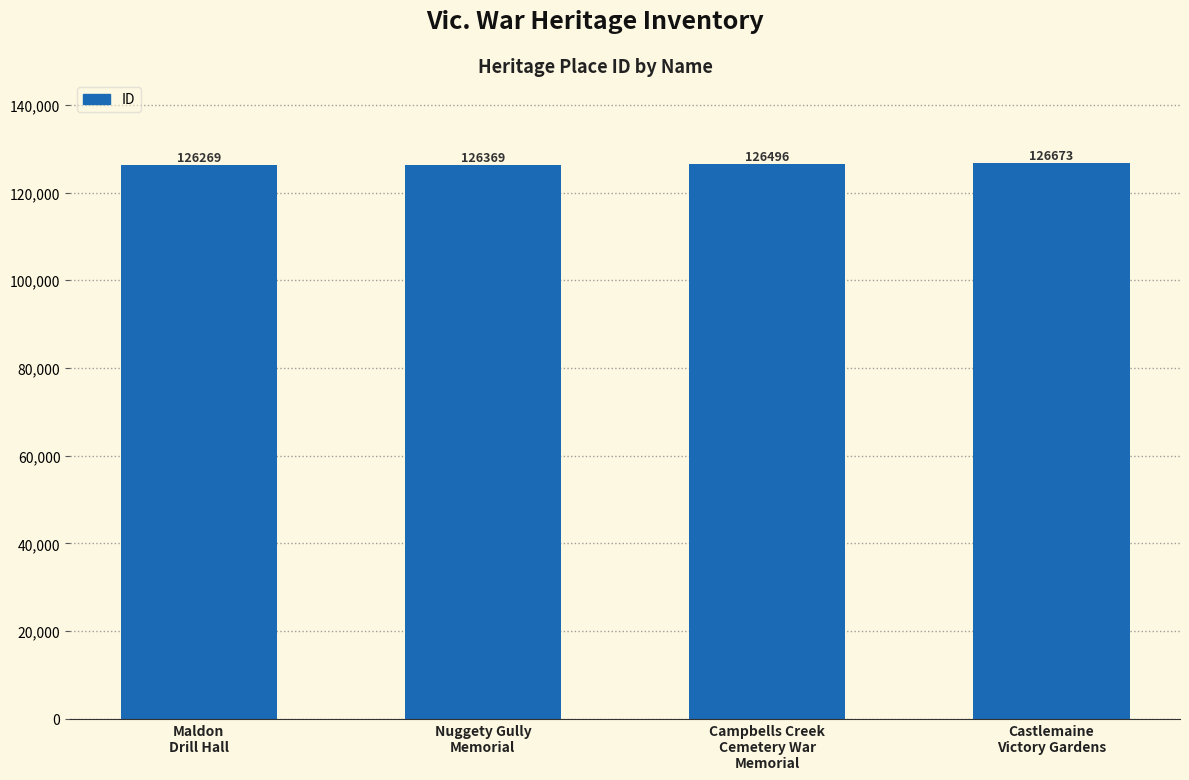

Reading left to right, extract all data points from this chart.

Maldon
Drill Hall=126269	Nuggety Gully
Memorial=126369	Campbells Creek
Cemetery War
Memorial=126496	Castlemaine
Victory Gardens=126673